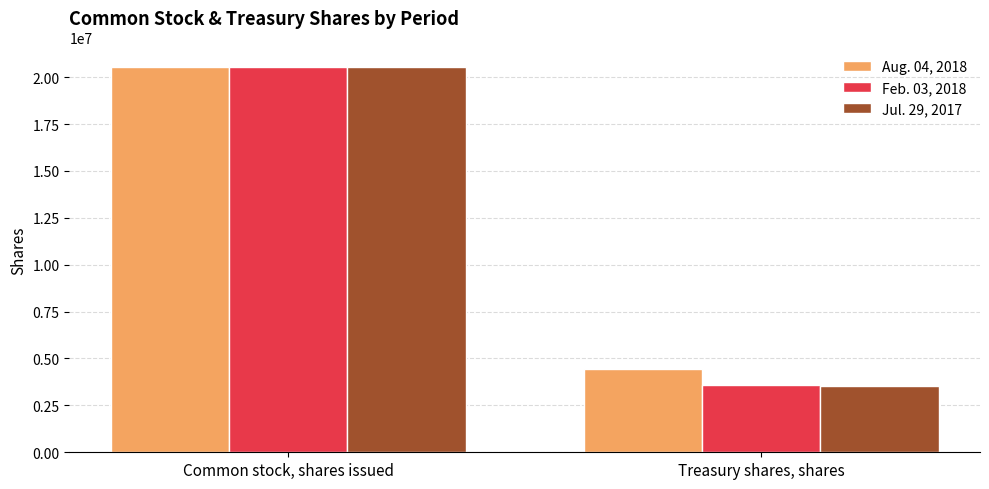

How many Feb. 03, 2018 values are between 3582068 and 20529227?

2